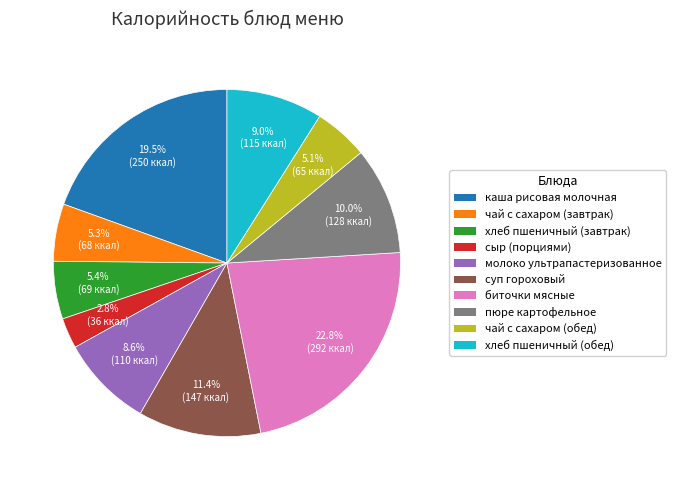

How many segments does this pie chart have?

10